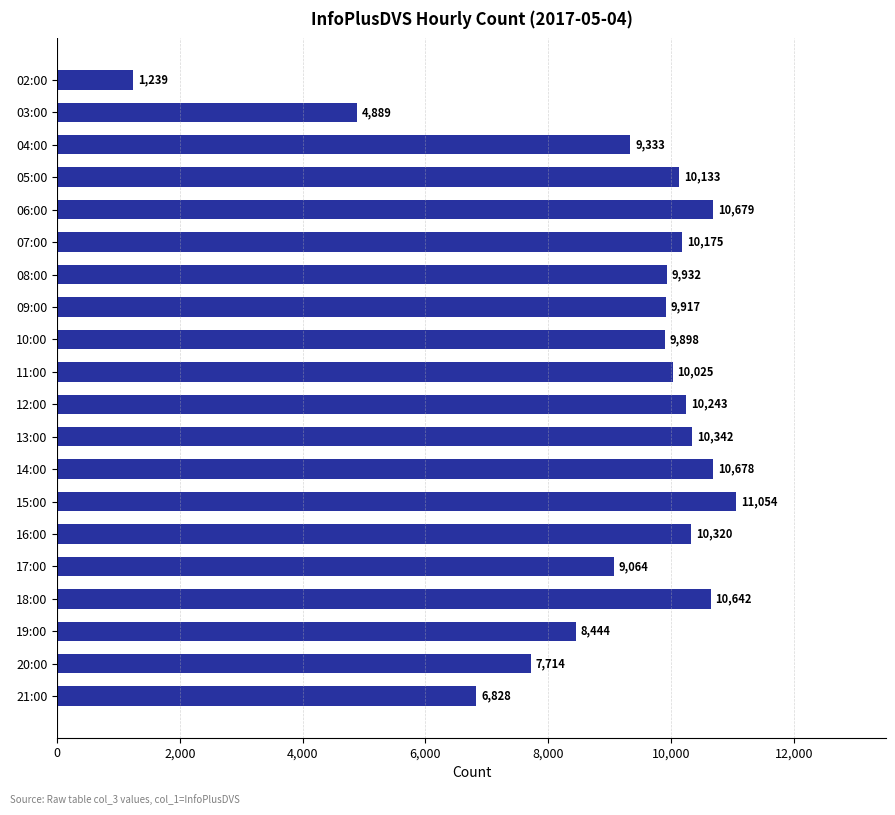

Count the number of categories in the chart.

20